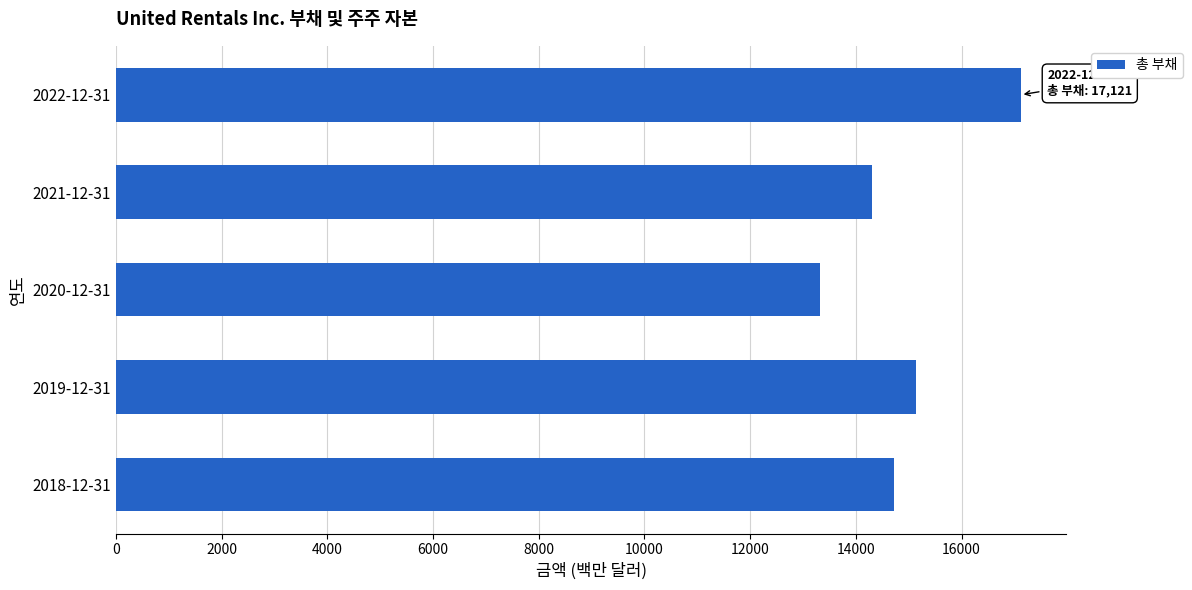

How many bars are there in total?

5